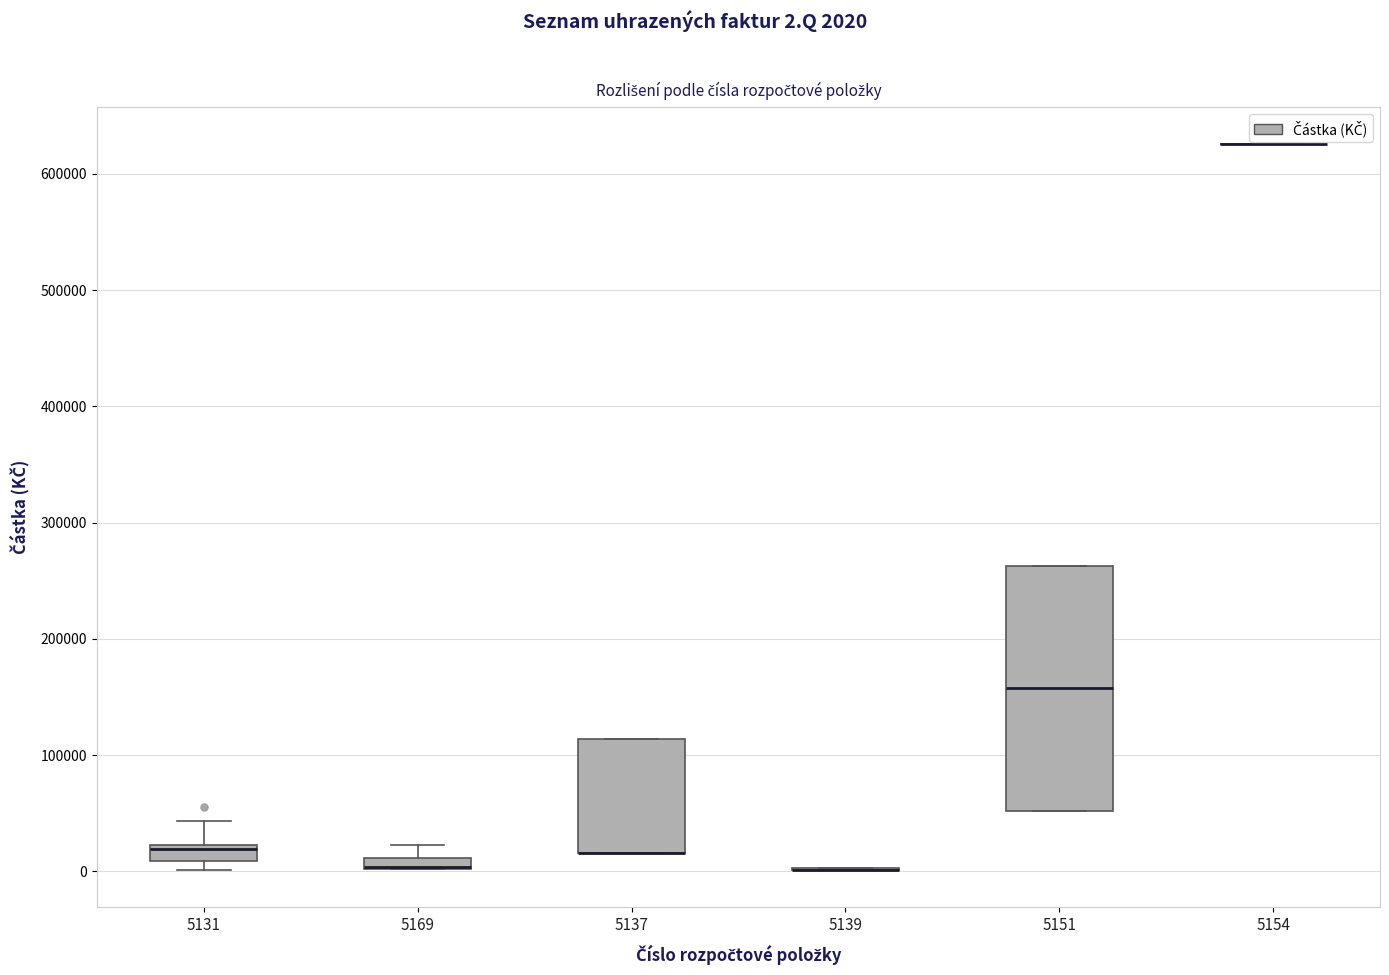

Where is the upper edge of the box at x = 5169 on the y-axis? The values are not printed on the chart, so give them approximately, as read against the axis.

10000